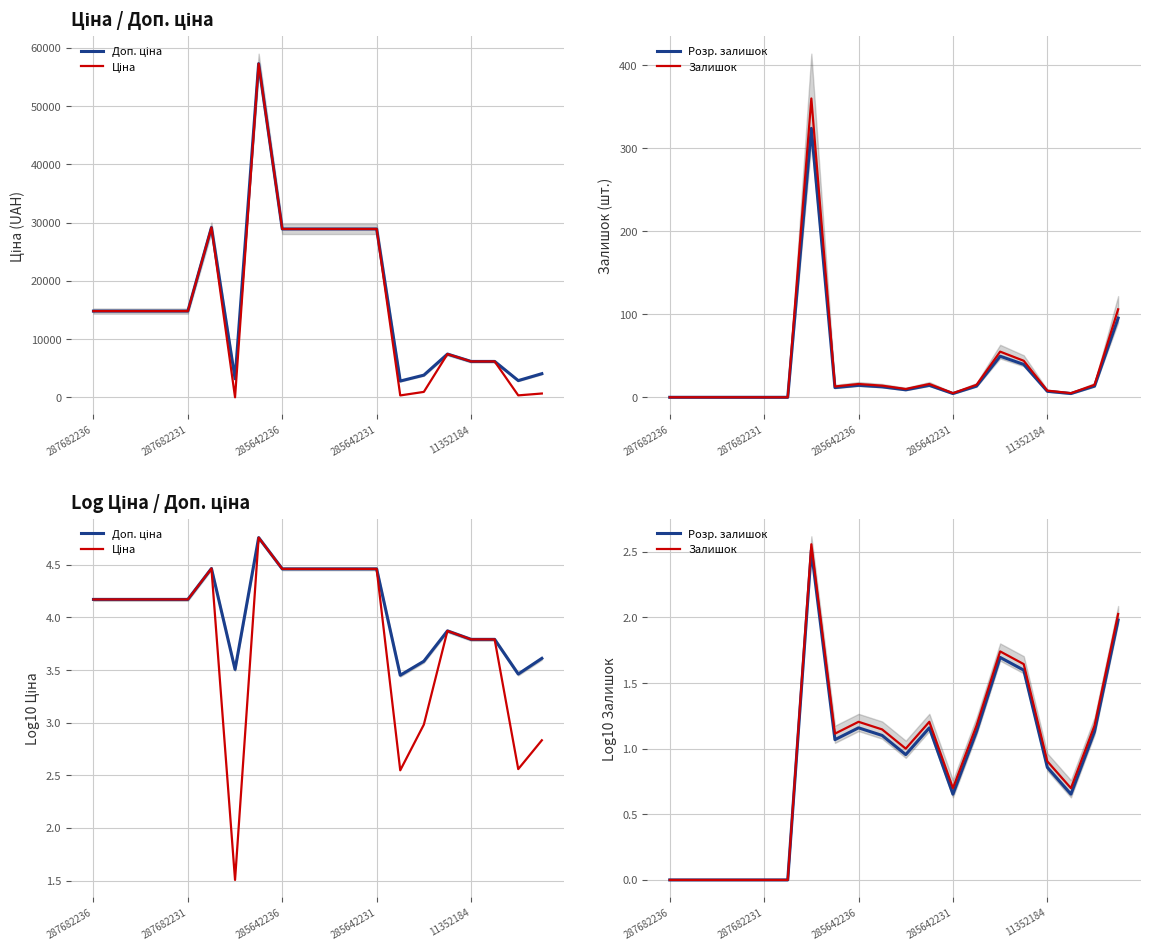

What is the difference between the second highest and minimum values in the Ціна series?

3.0